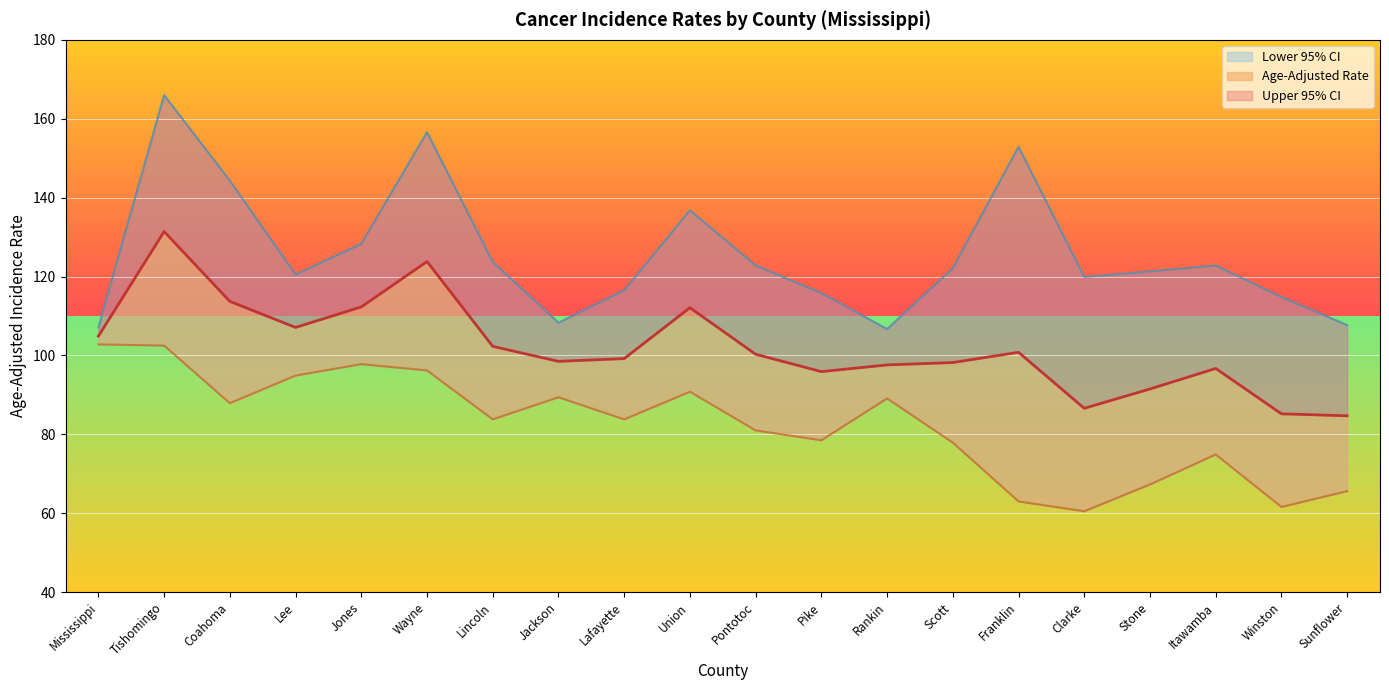

What is the sum of the Age-Adjusted Rate values at Scott and Winston?

183.4